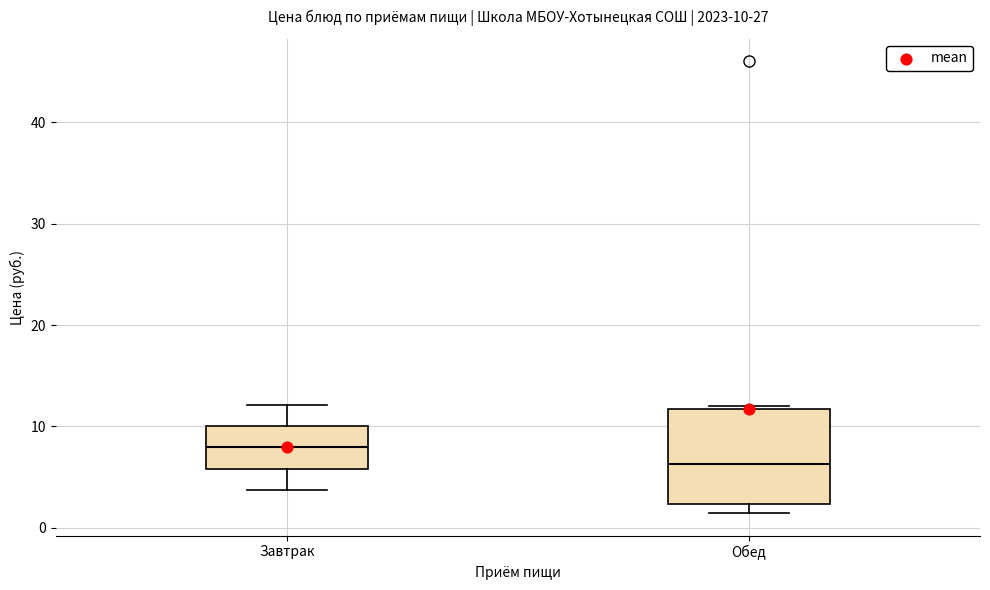

Which box has the highest median line?

Завтрак